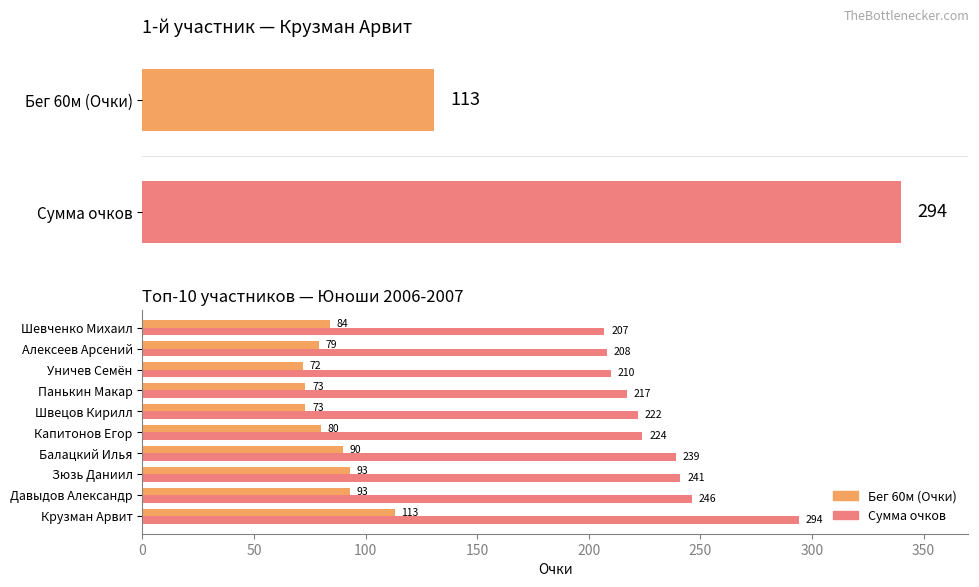

What is the lowest value of the Бег 60м (Очки) series?

72